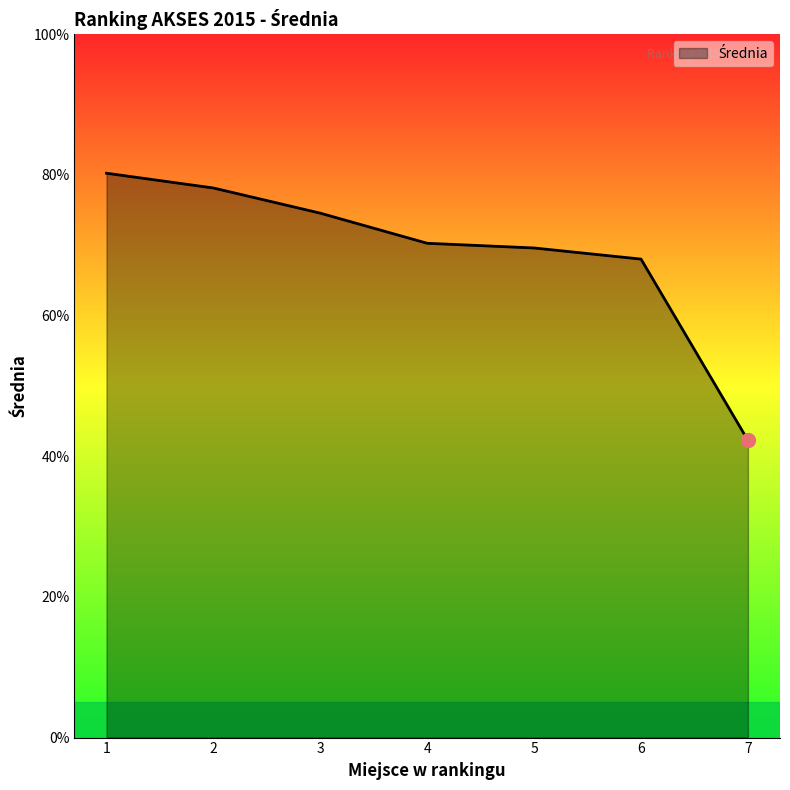

What is the average value?

69.0